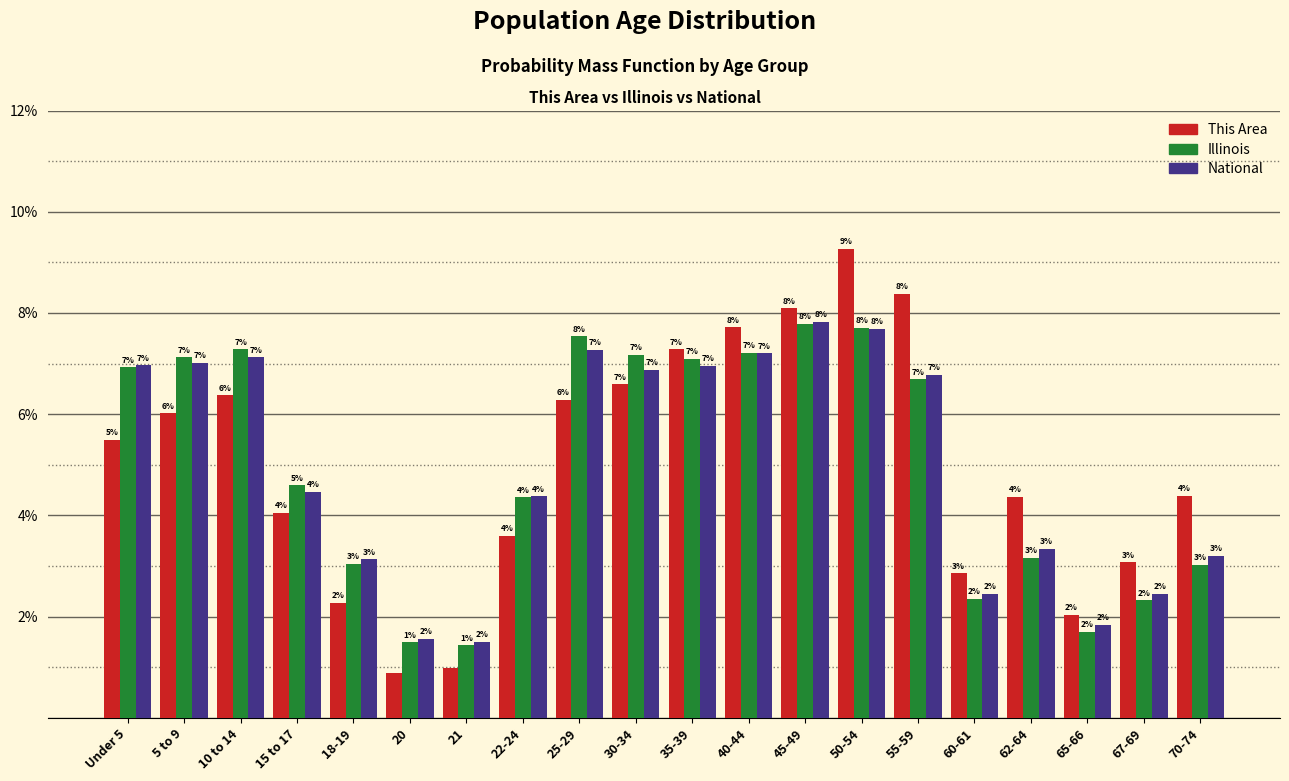

Between 21 and 67-69, which series saw the biggest shift?

This Area